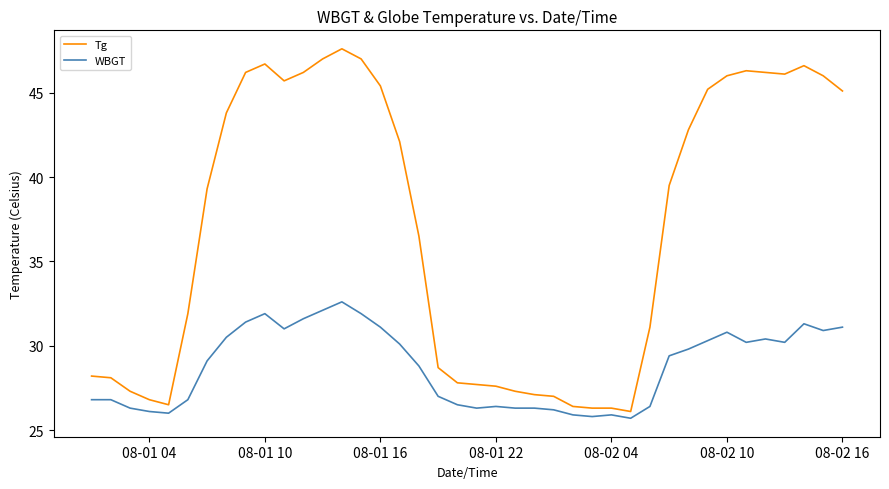

Count the number of categories in the chart.

40